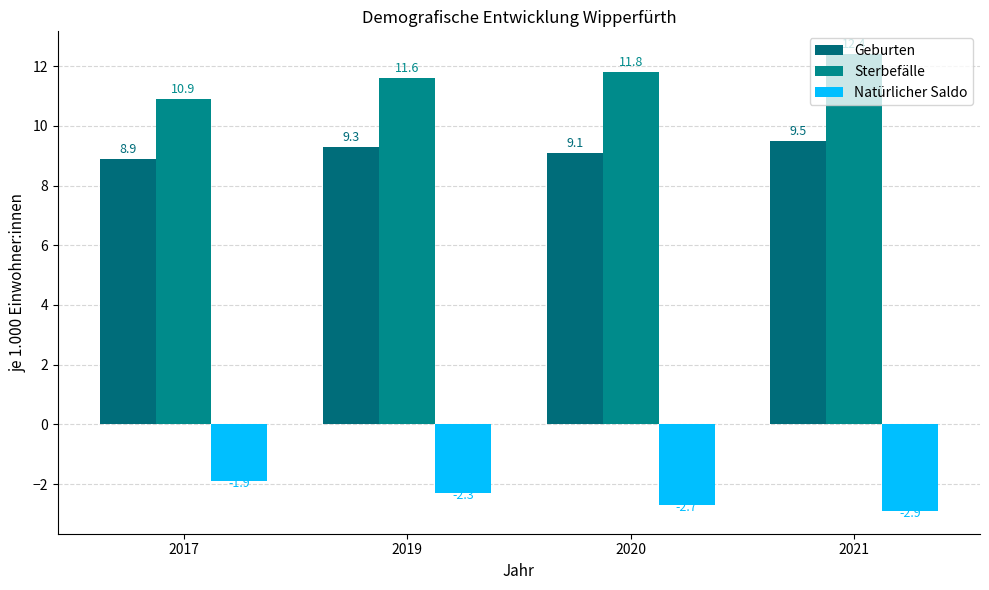

What is the difference between the maximum and second lowest values in the Sterbefälle series?

0.8